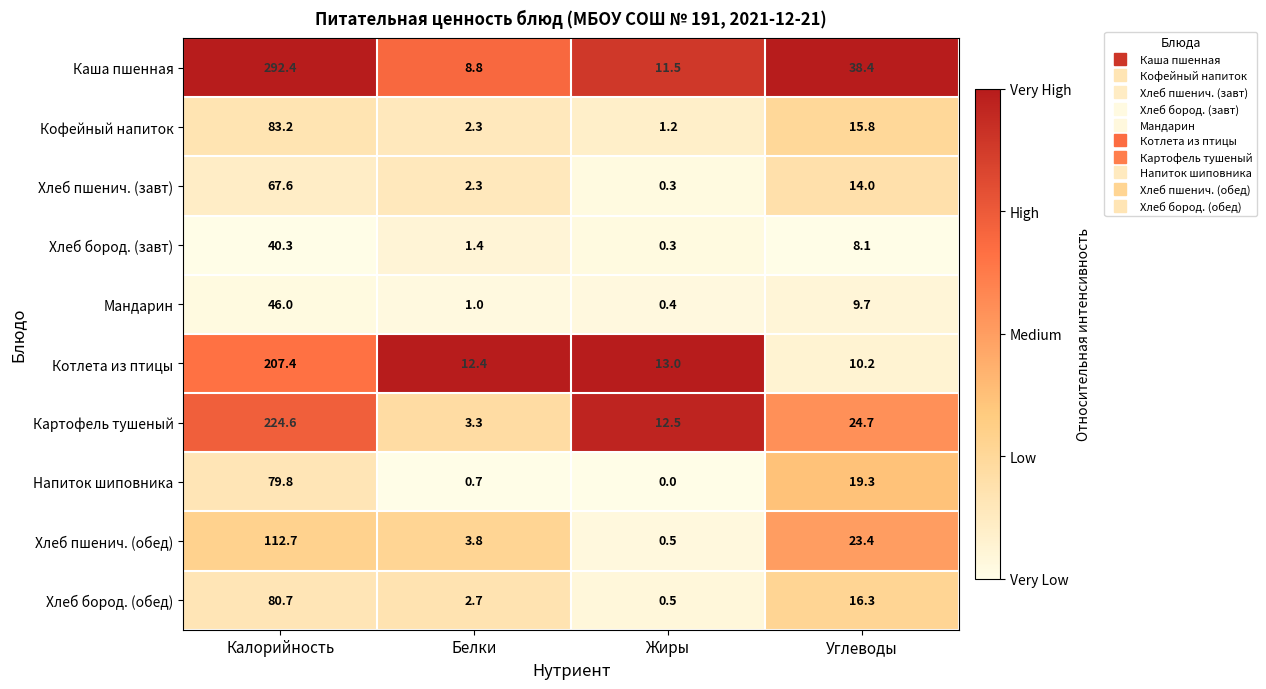

At Углеводы, list the series in order from smallest to largest.

Хлеб бород. (завт), Мандарин, Котлета из птицы, Хлеб пшенич. (завт), Кофейный напиток, Хлеб бород. (обед), Напиток шиповника, Хлеб пшенич. (обед), Картофель тушеный, Каша пшенная